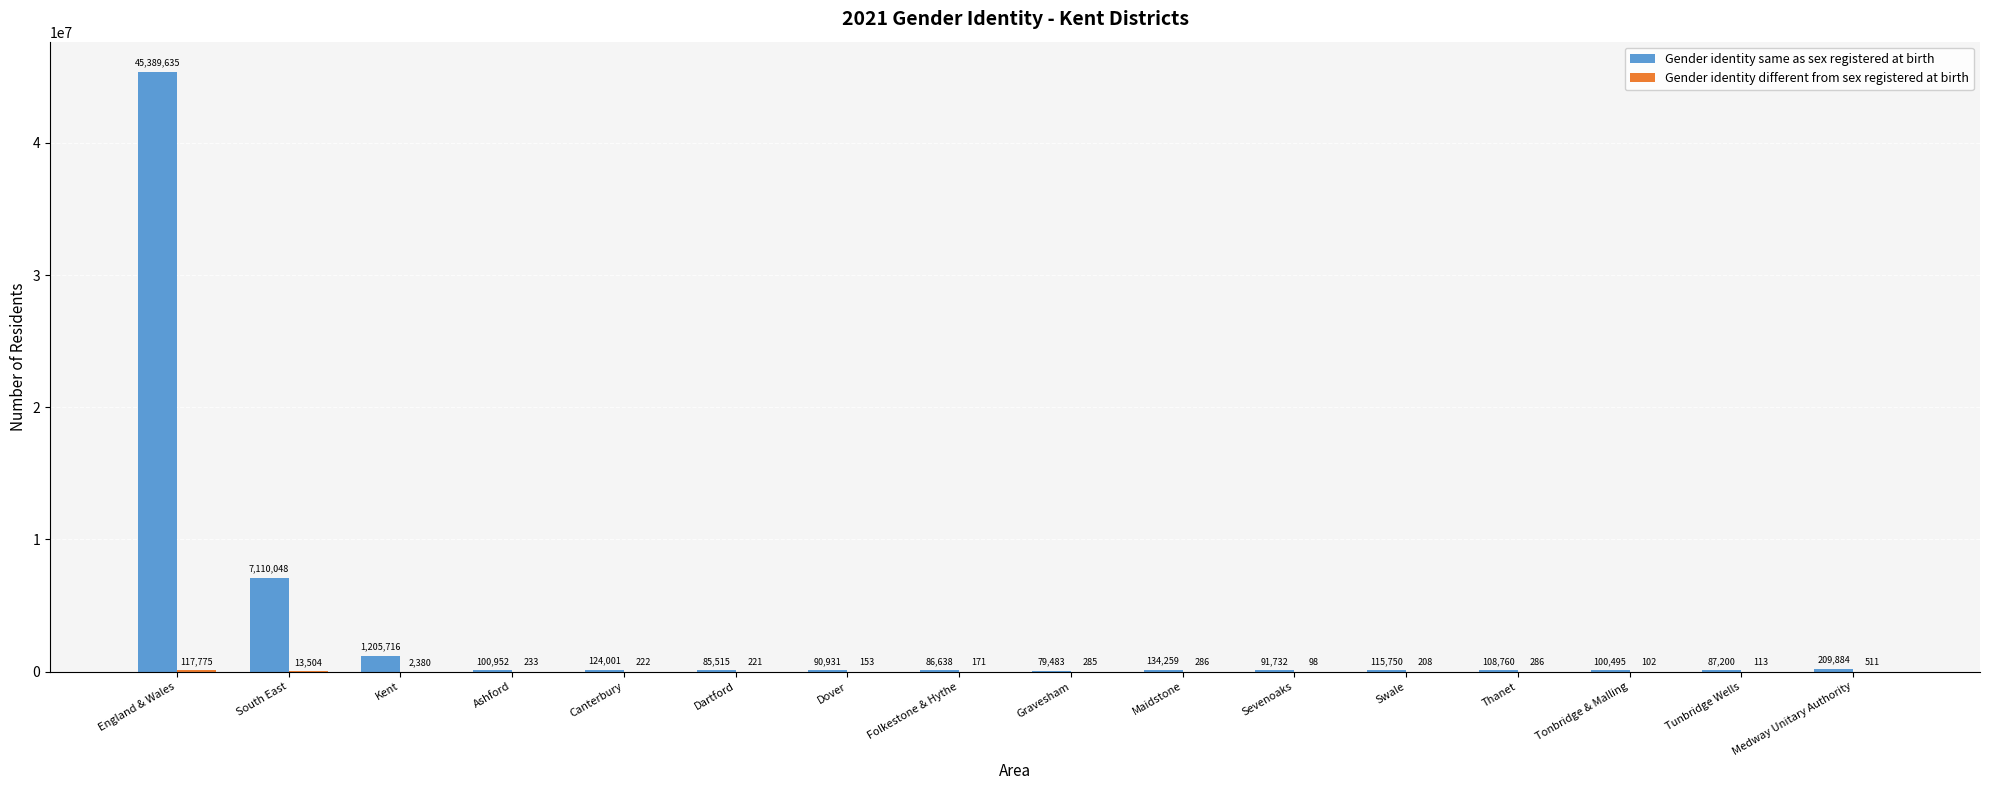

At which label does Gender identity same as sex registered at birth first exceed 108760?

England & Wales